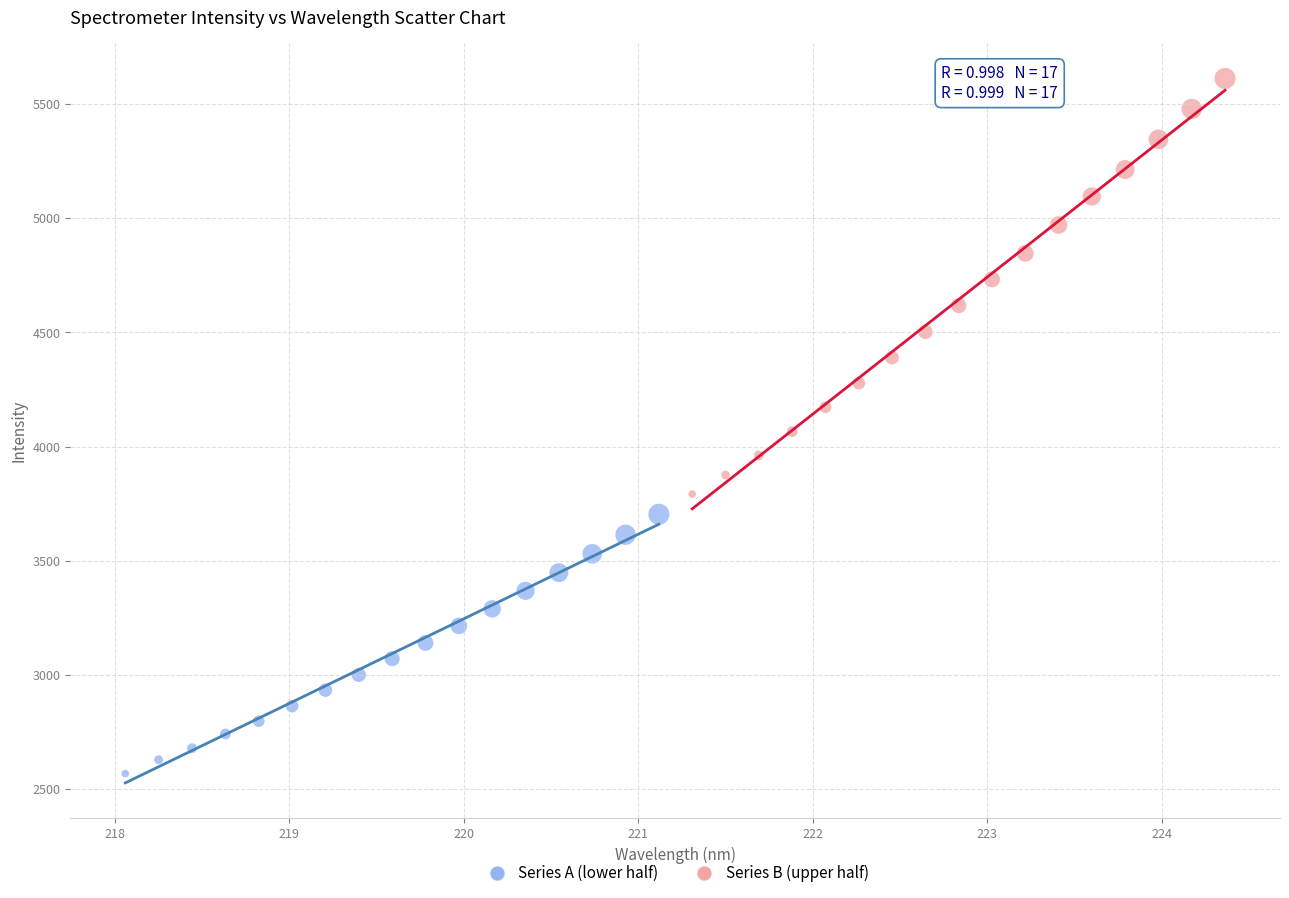

Which series reaches the maximum Y coordinate?

Series B (upper half)